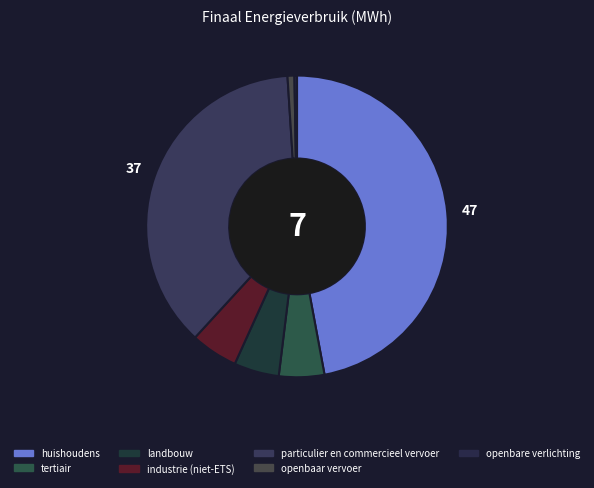

How many slices are in this pie chart?

7